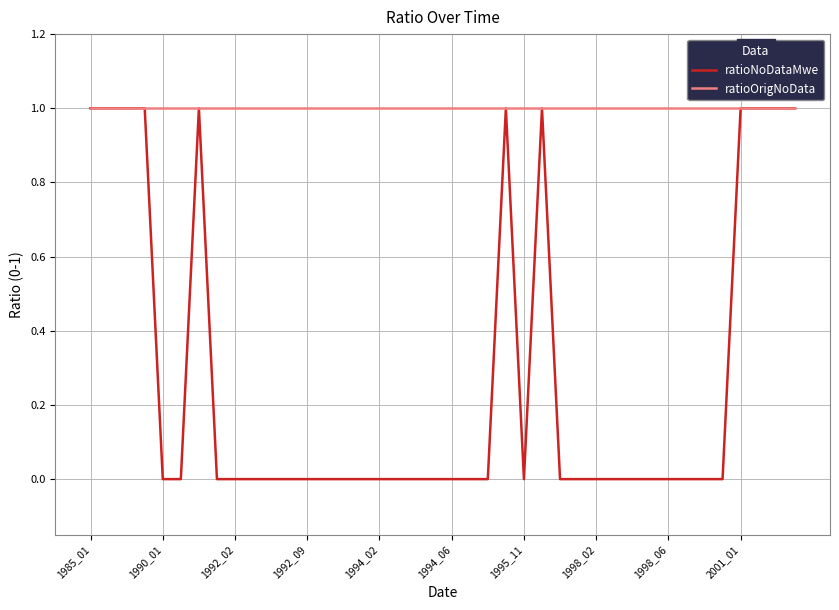

Which series has the largest total across all categories?

ratioOrigNoData